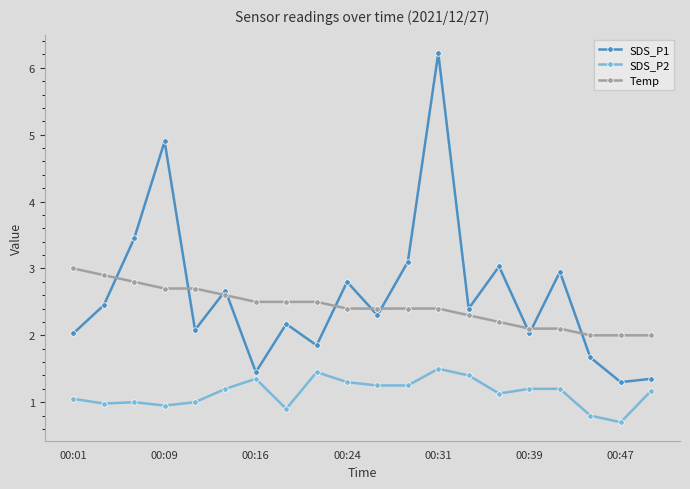

What is the average value of the SDS_P2 series?

1.1